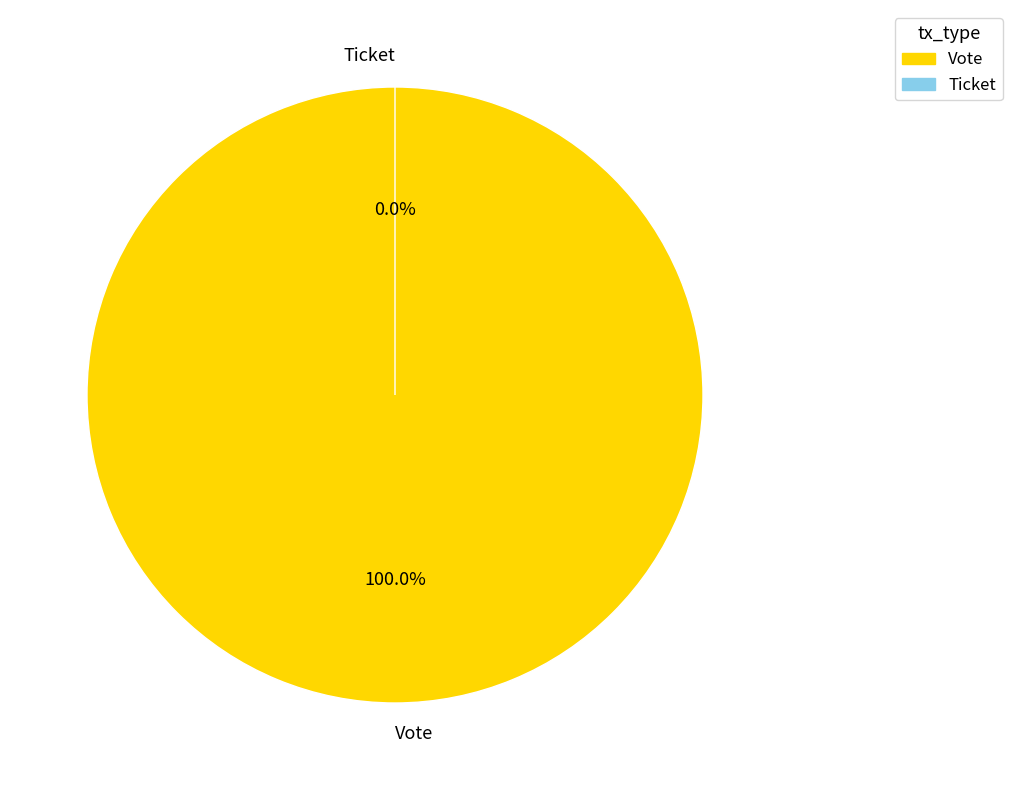

How many segments does this pie chart have?

2